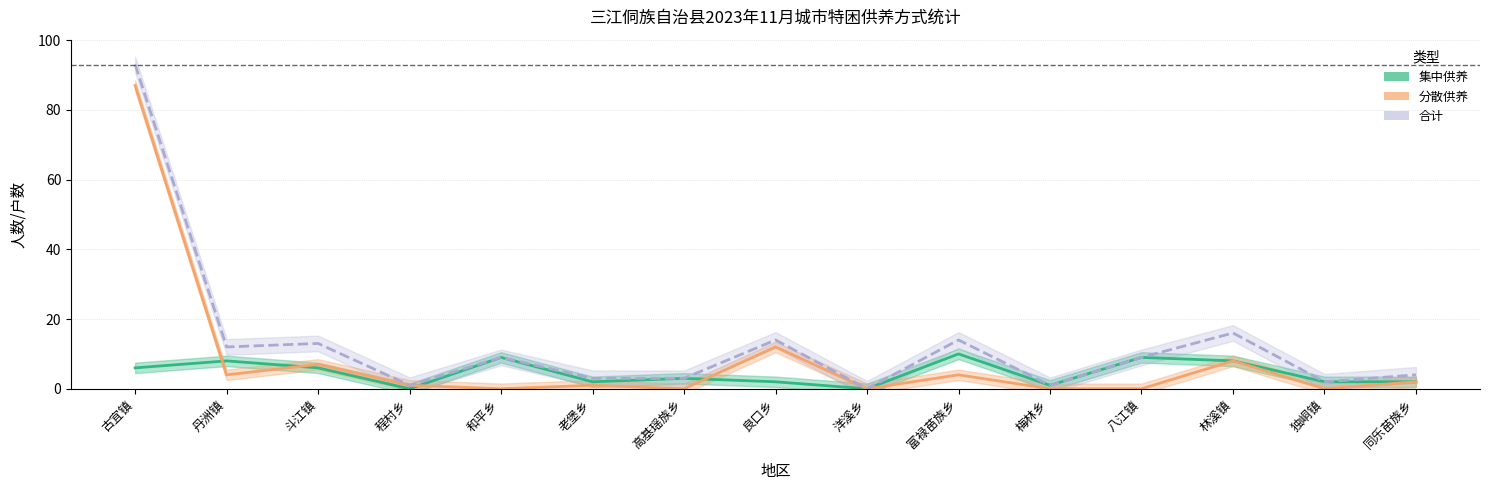

True or false: 分散供养人数 and 集中供养户数 intersect in this chart.

False